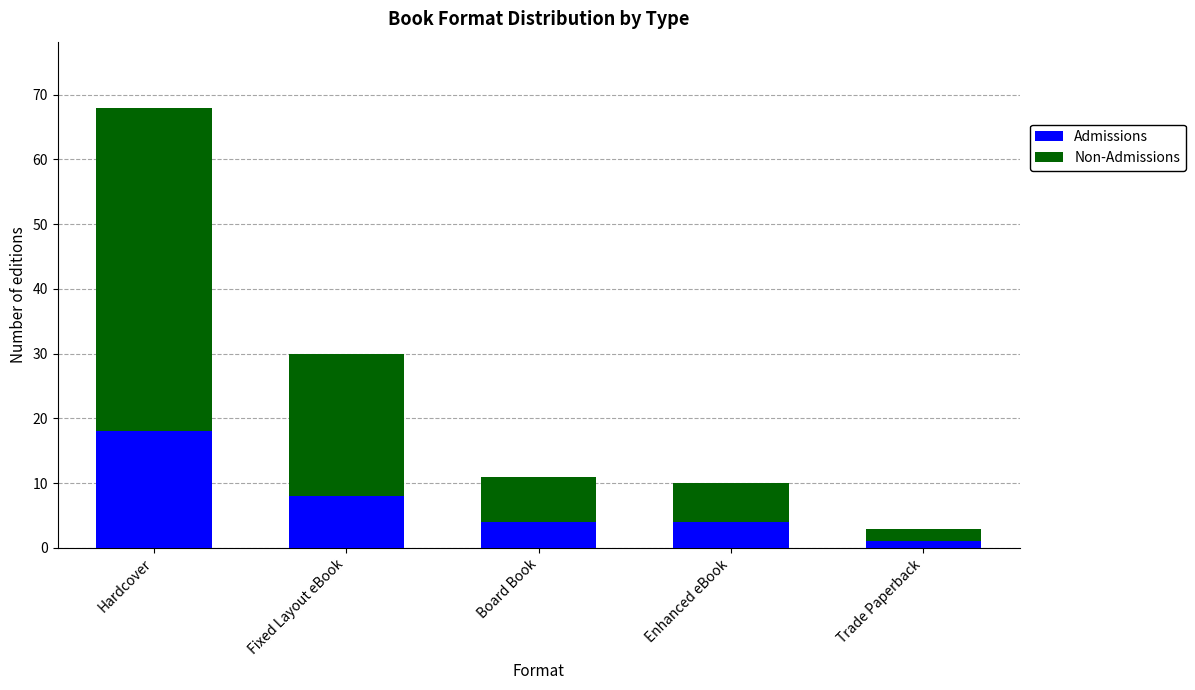

At which label does Admissions reach its minimum?

Trade Paperback